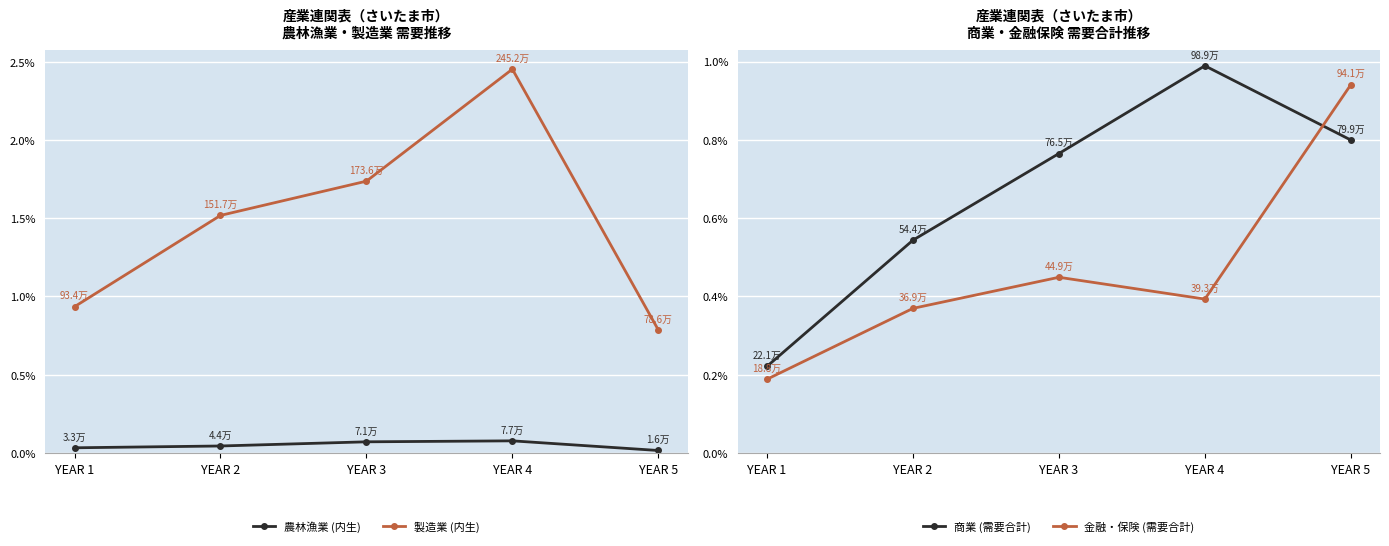

Between YEAR 4 and YEAR 5, which series saw the biggest shift?

製造業 (内生)